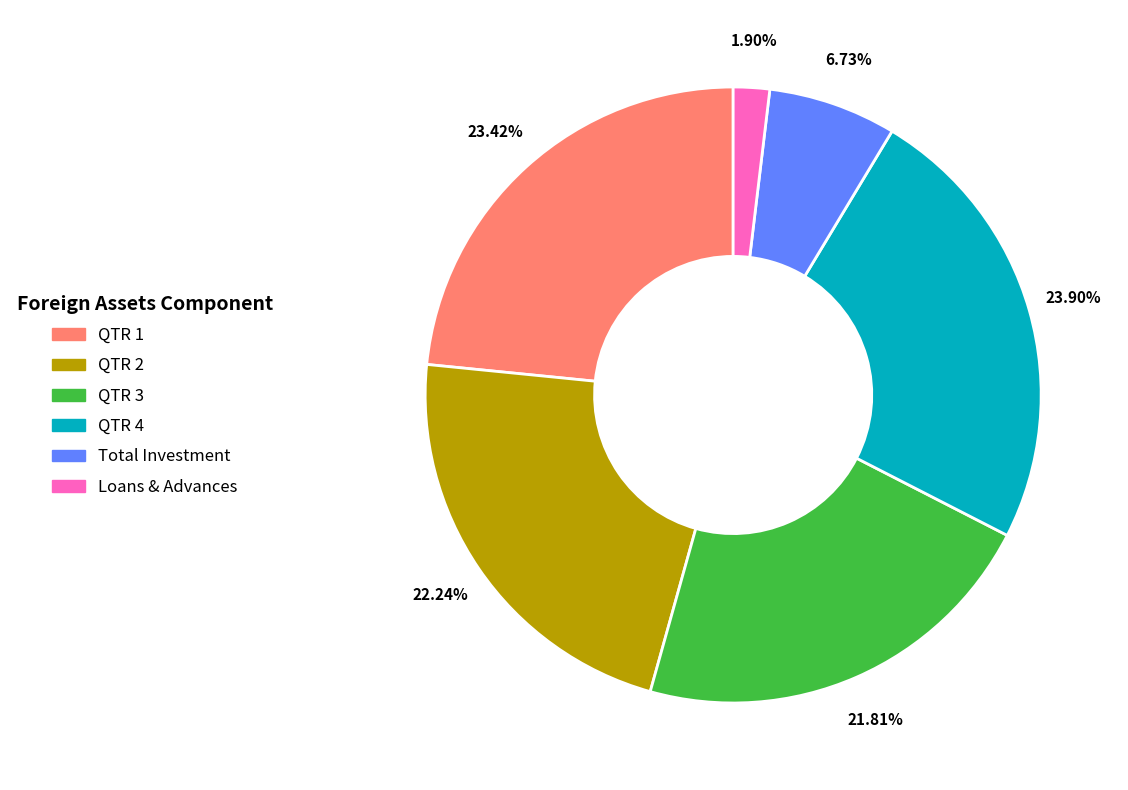

Does any single category account for the majority?

No